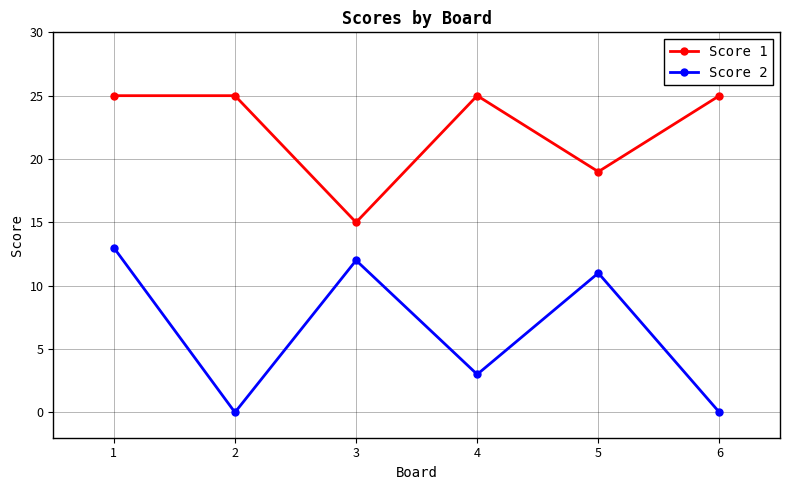

Is it true that Score 1 equals 19 at 5?

True